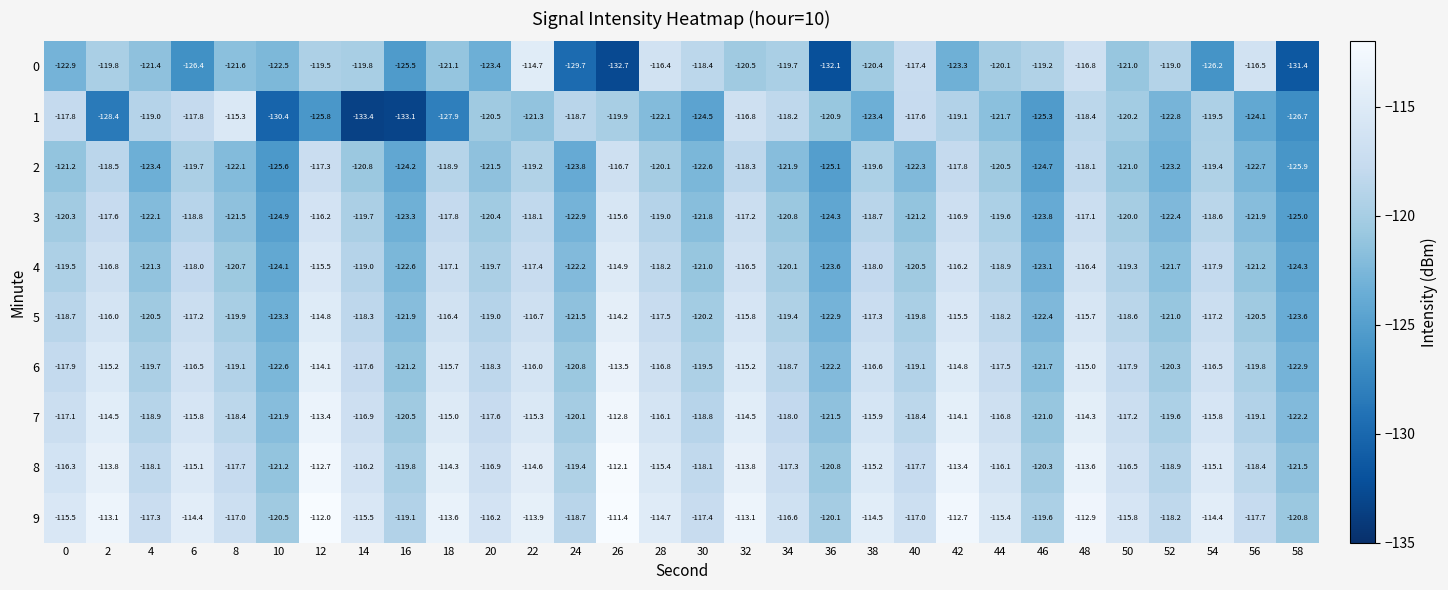

Rank the series by their maximum value, from lowest to highest.

2, 3, 1, 4, 0, 5, 6, 7, 8, 9